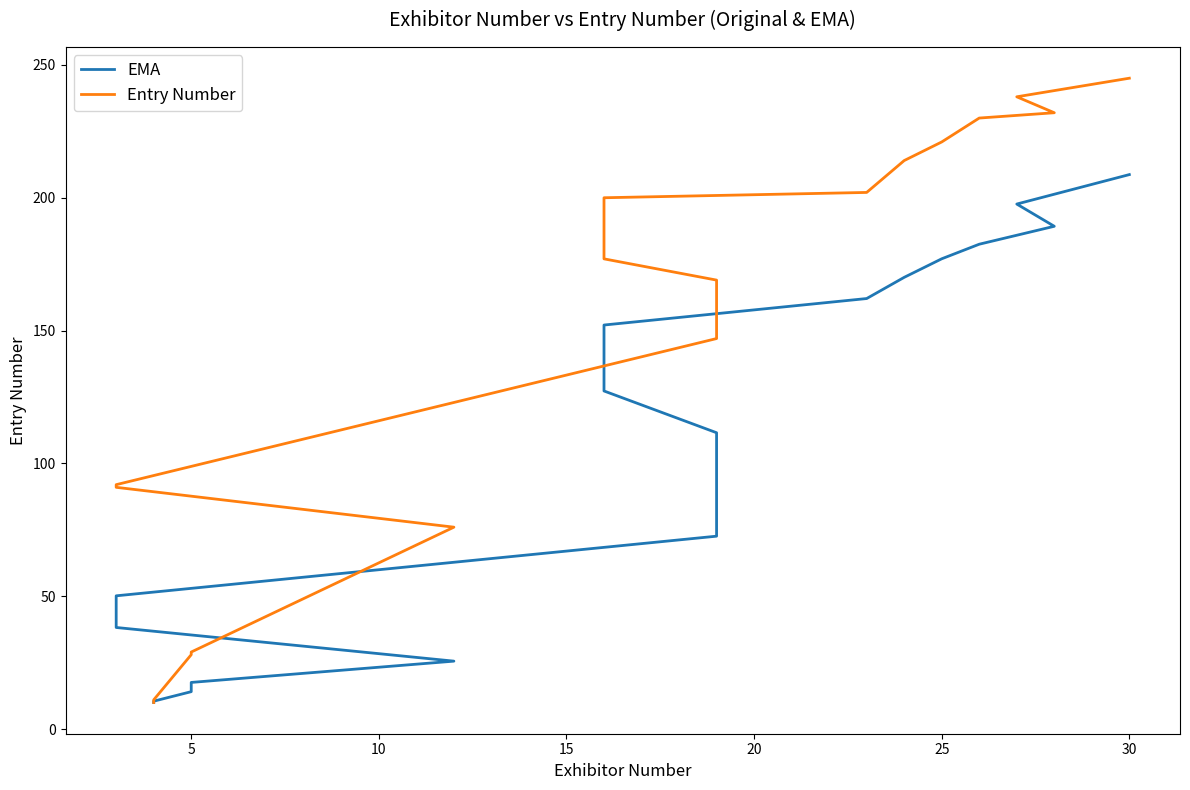

What are all the series names shown in the legend?

EMA, Entry Number